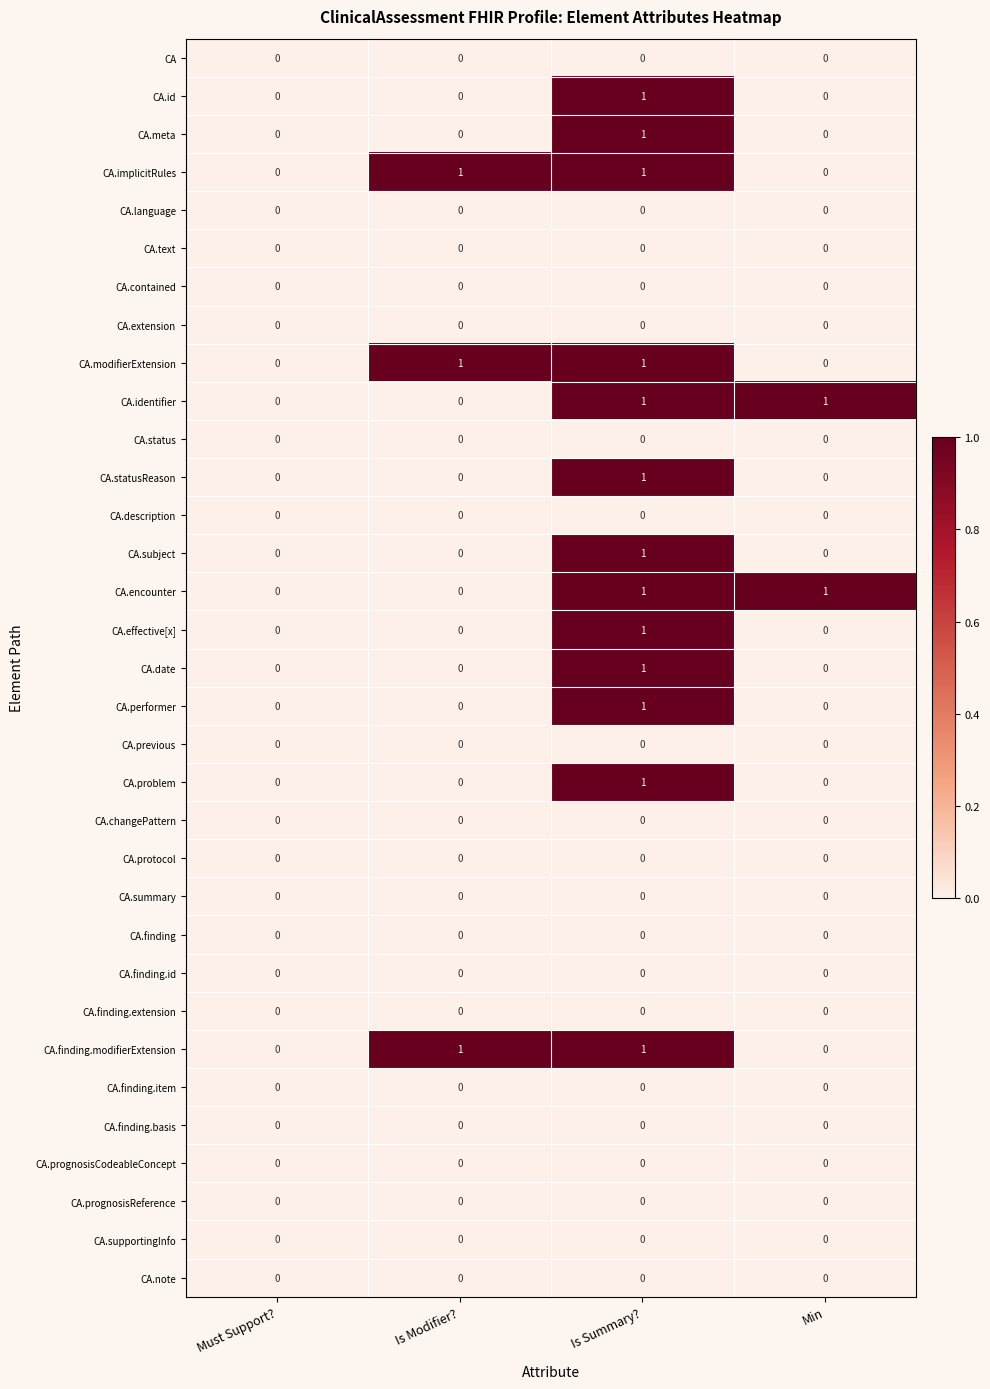

The CA.identifier series shows 2 at Is Summary?. True or false?

False